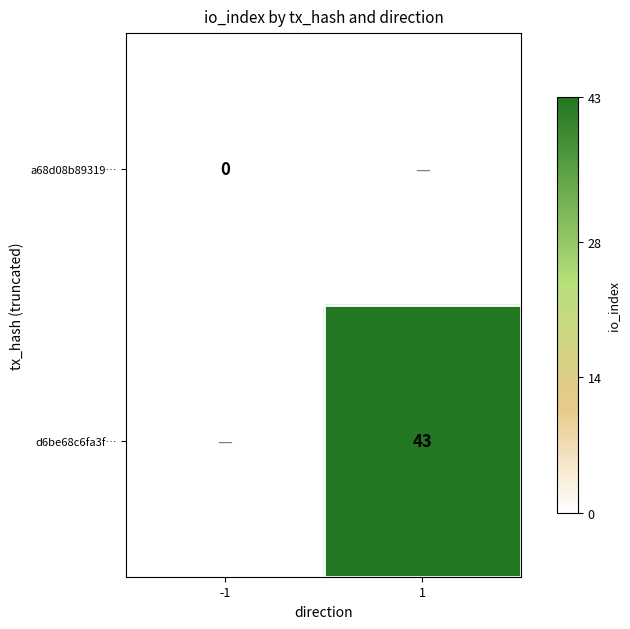

At how many categories does at least one series exceed 31?

1